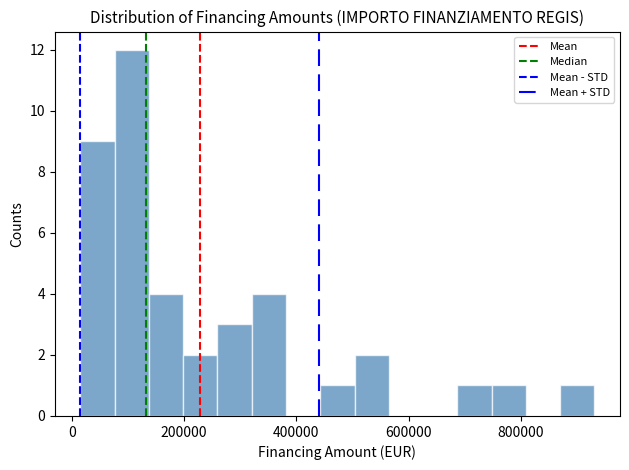

Read against the x-axis, roughly where is the centre of the tallest bar?

100000